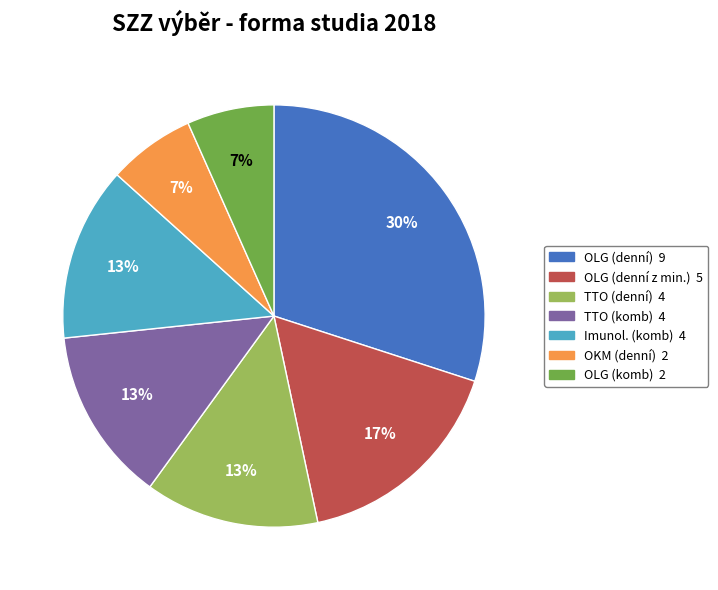

What percentage is the OKM (denní) slice, to the nearest percent?

7%